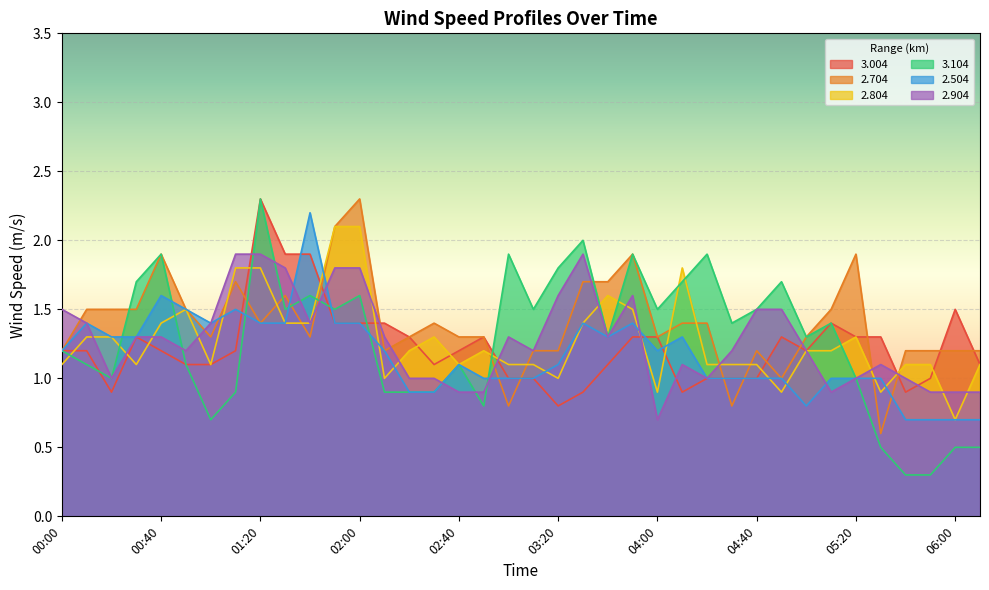

How many values in the 2.904 series are below 1?

7